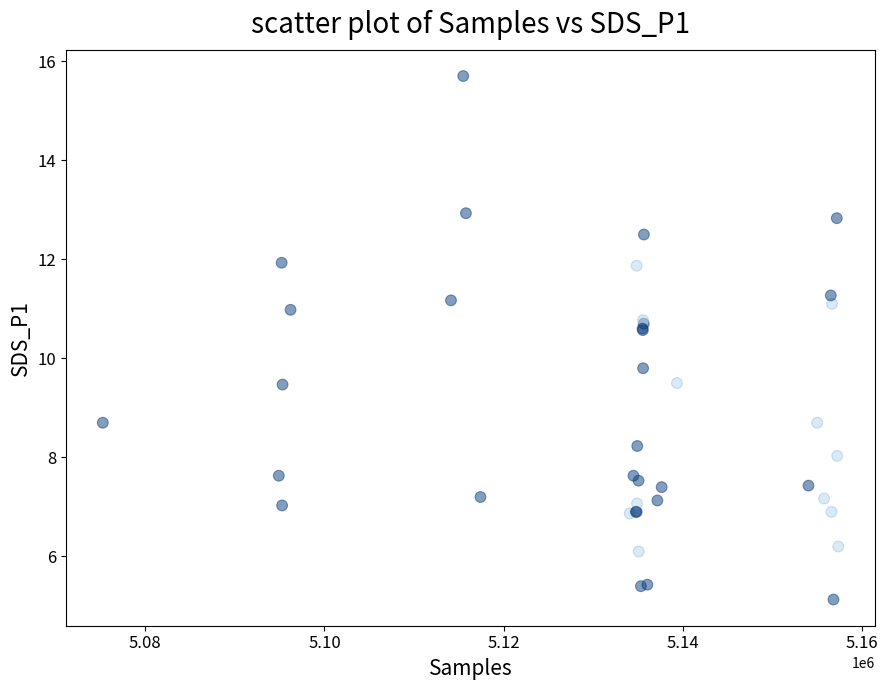

What Y value in the scatter plot is closest to 10?

9.8